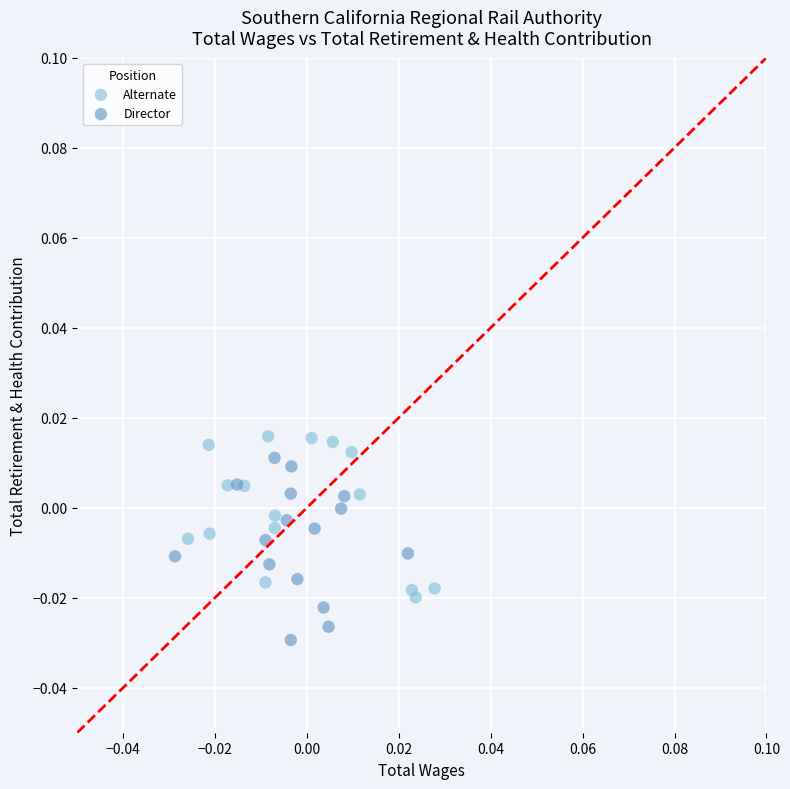

Which series reaches the minimum Y coordinate?

Director